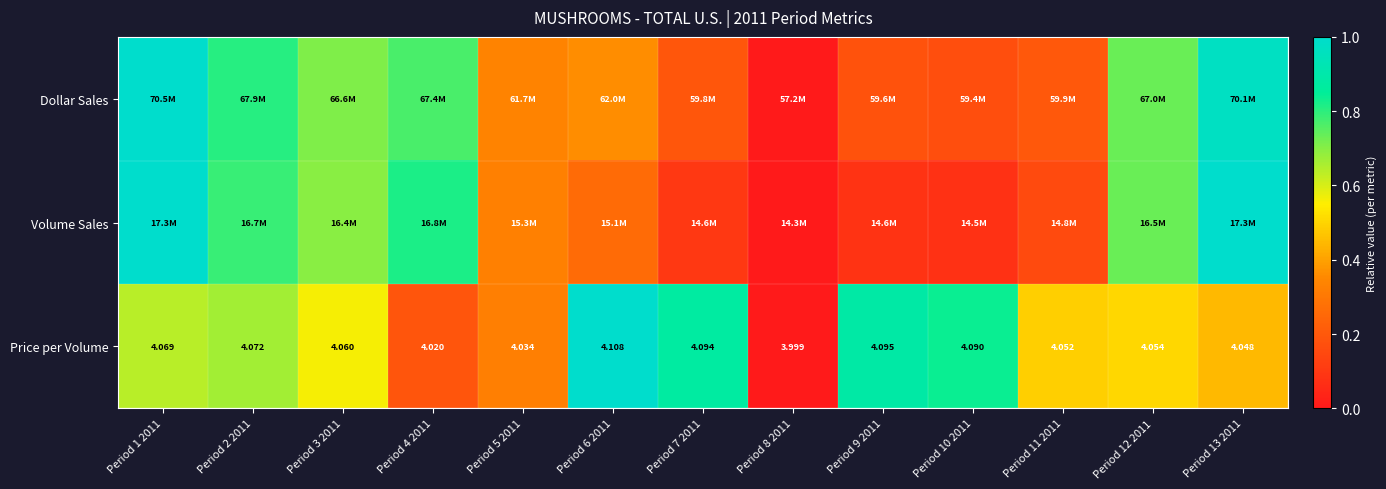

Which category has the highest value across all series?

Period 1 2011